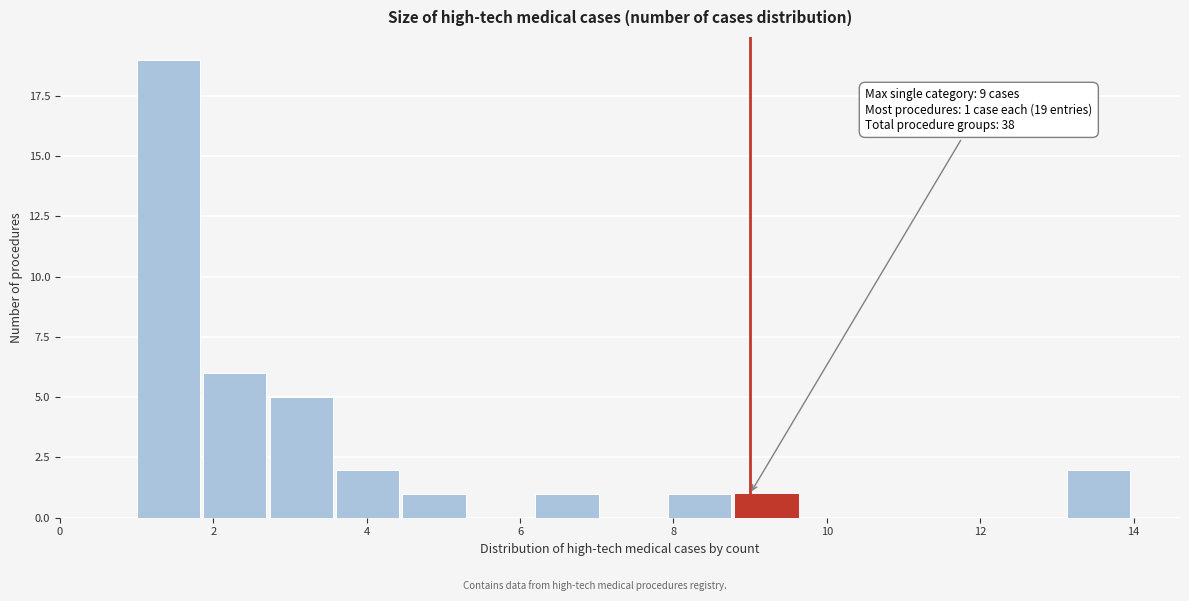

Over which range of the x-axis is the bar tallest?

1.0 to 1.8